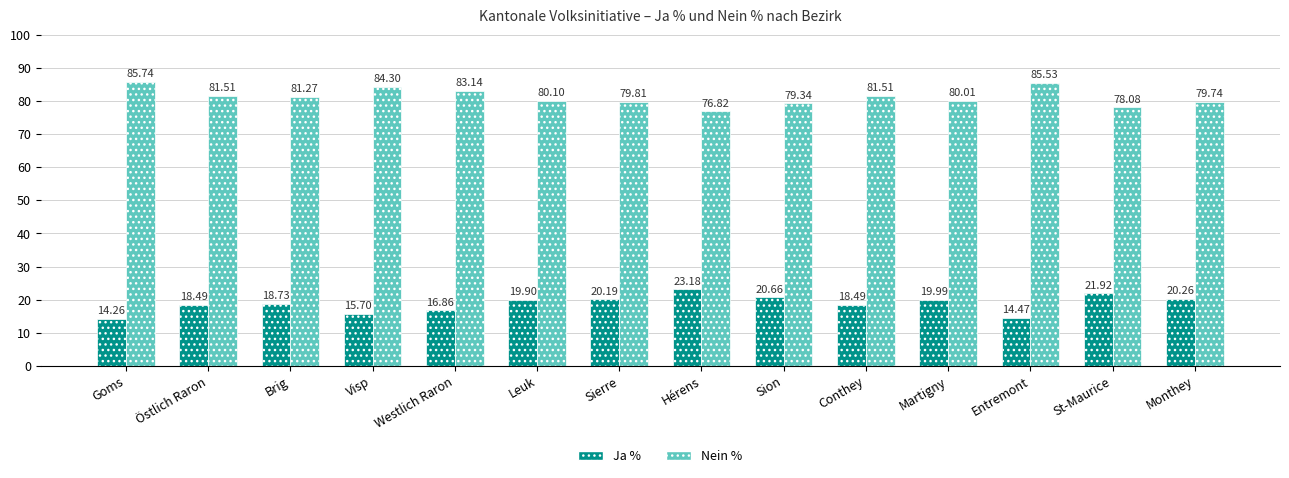

Reading right to left, what are all the values shown in this chart?

Ja %: 20.3	21.9	14.5	20.0	18.5	20.7	23.2	20.2	19.9	16.9	15.7	18.7	18.5	14.3
Nein %: 79.7	78.1	85.5	80.0	81.5	79.3	76.8	79.8	80.1	83.1	84.3	81.3	81.5	85.7